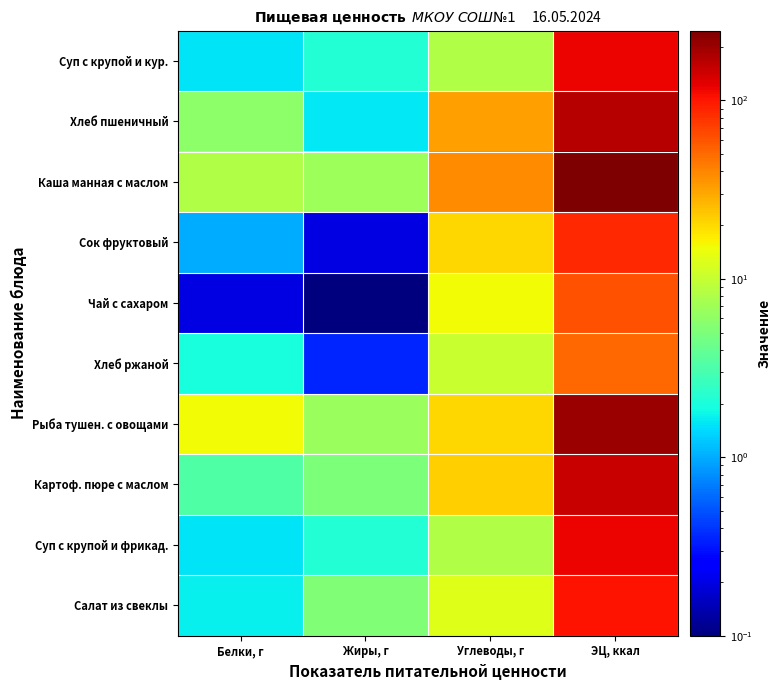

What is the spread (max minus min) of values at ЭЦ, ккал?

194.9